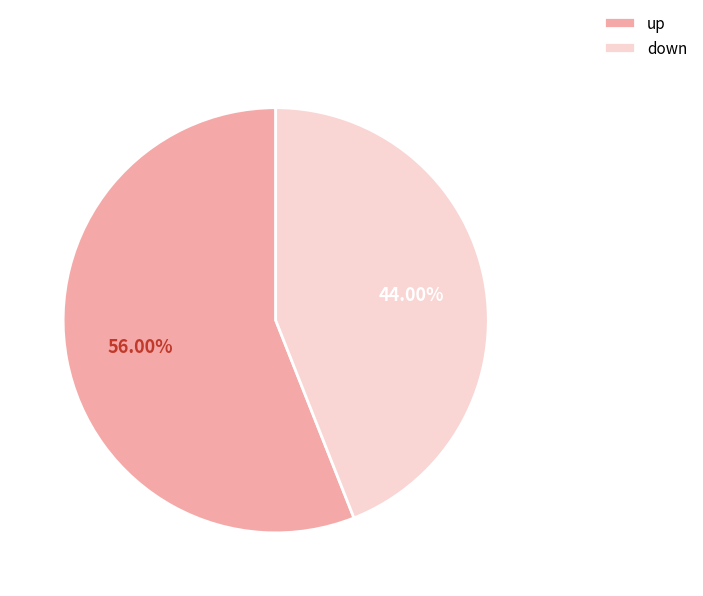

Combined, what portion of the pie is up and down?

100.0%